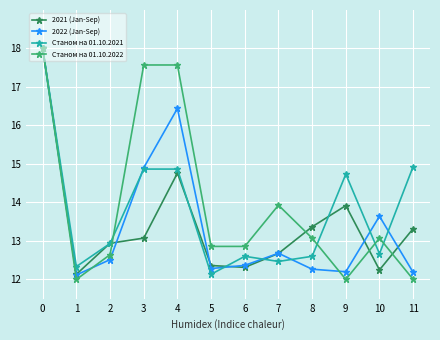

Reading left to right, extract all data points from this chart.

2021 (Jan-Sep): 0=18.0	1=12.1	2=12.9	3=13.1	4=14.8	5=12.4	6=12.3	7=12.7	8=13.4	9=13.9	10=12.2	11=13.3
2022 (Jan-Sep): 0=18.0	1=12.1	2=12.5	3=14.9	4=16.4	5=12.3	6=12.4	7=12.7	8=12.3	9=12.2	10=13.6	11=12.2
Станом на 01.10.2021: 0=18.0	1=12.3	2=12.9	3=14.9	4=14.9	5=12.1	6=12.6	7=12.5	8=12.6	9=14.7	10=12.7	11=14.9
Станом на 01.10.2022: 0=18.0	1=12.0	2=12.6	3=17.6	4=17.6	5=12.9	6=12.9	7=13.9	8=13.1	9=12.0	10=13.1	11=12.0